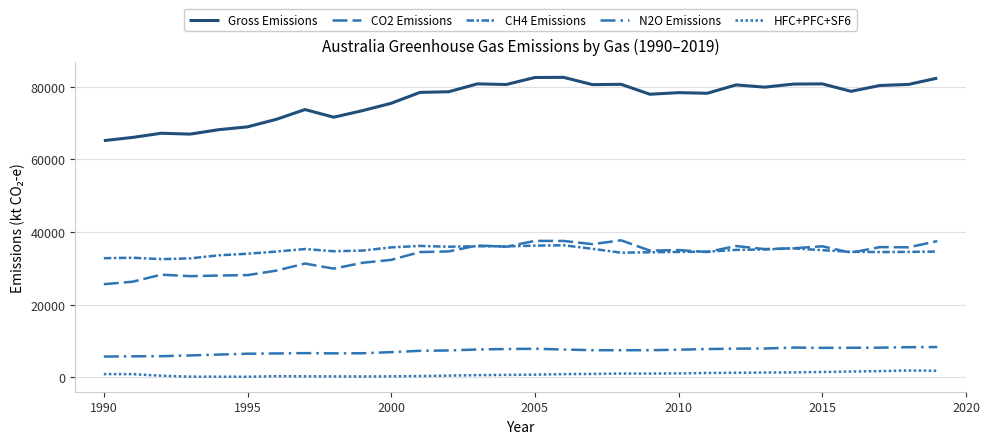

What is the greatest value displayed?

82518.4